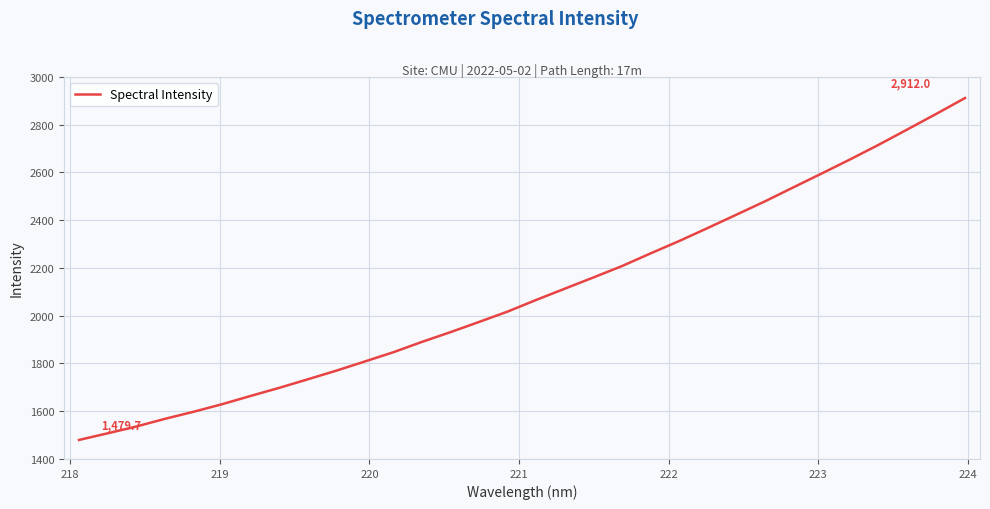

What is the smallest value displayed?

1479.7